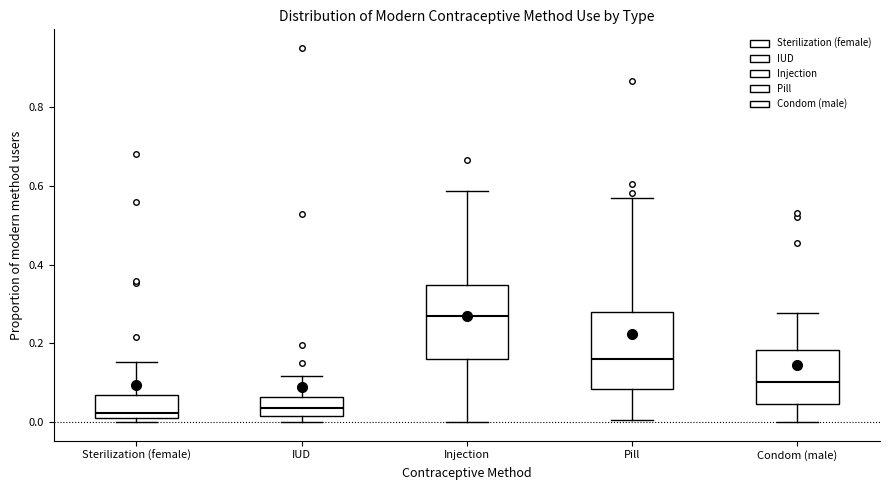

Where is the lower edge of the box for Injection on the y-axis? The values are not printed on the chart, so give them approximately, as read against the axis.

0.16